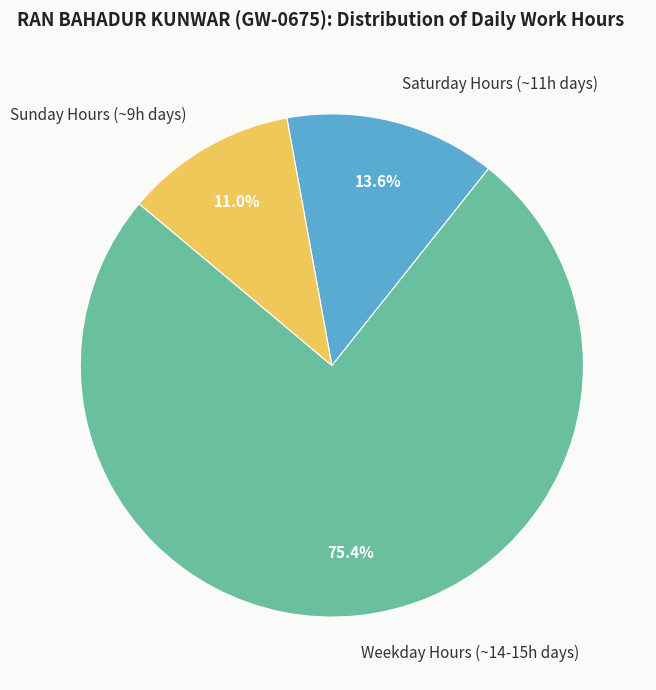

Is there any slice that represents more than half of the pie?

Yes